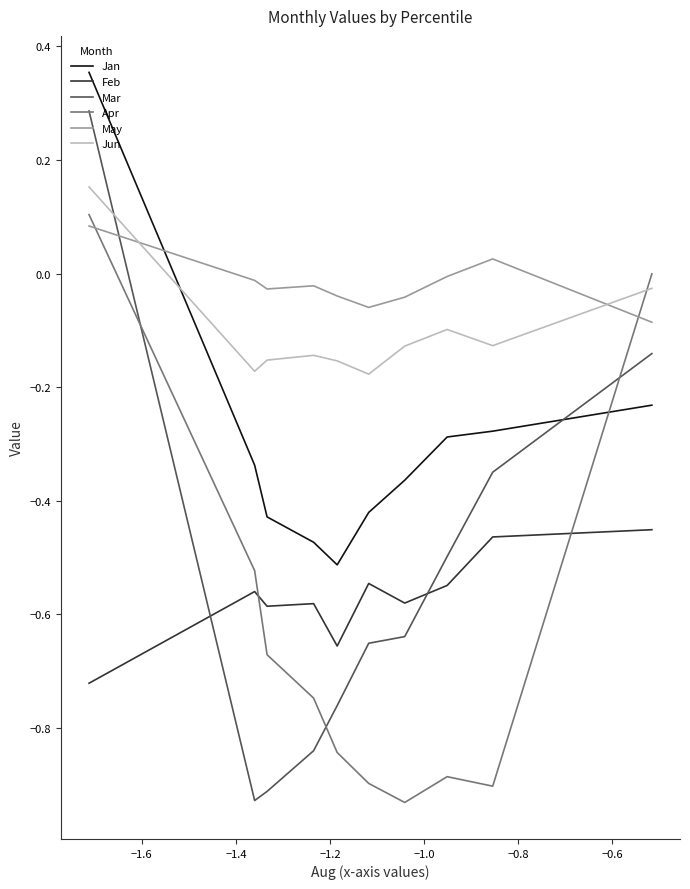

After their last crossing, which series has the higher values: Apr or Jan?

Apr